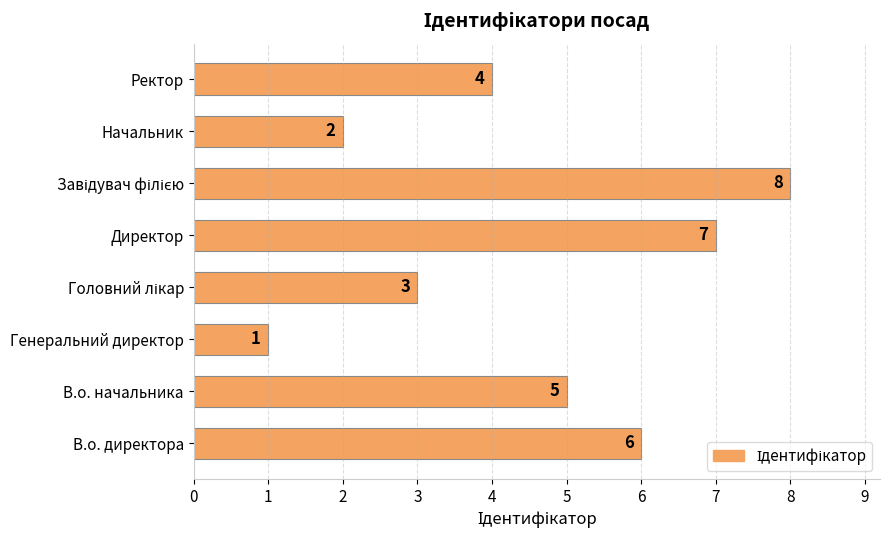

Reading bottom to top, transcribe all the data shown in this chart.

6	5	1	3	7	8	2	4